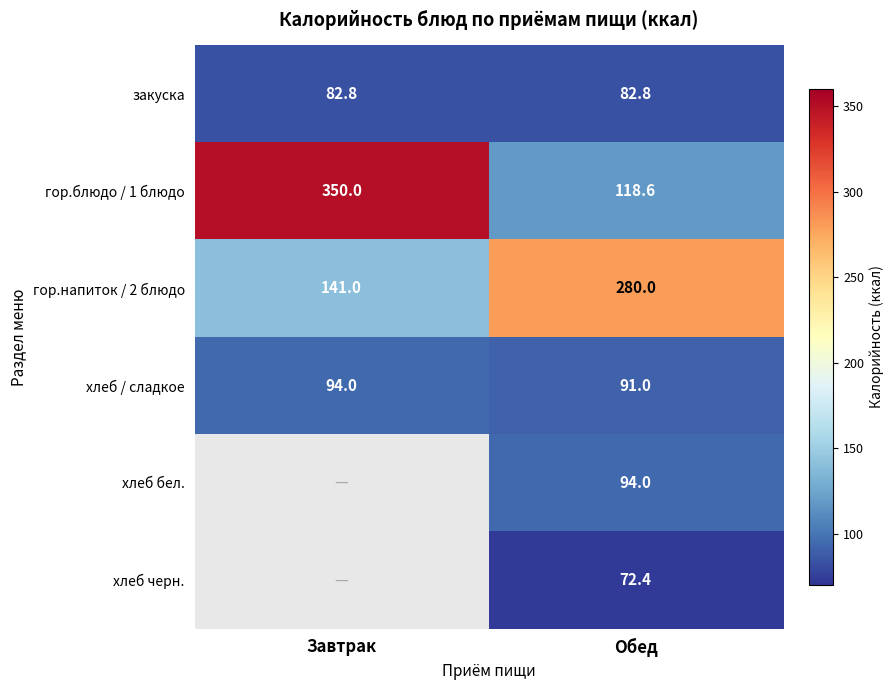

The value of хлеб бел. at Обед is 59.9. True or false?

False